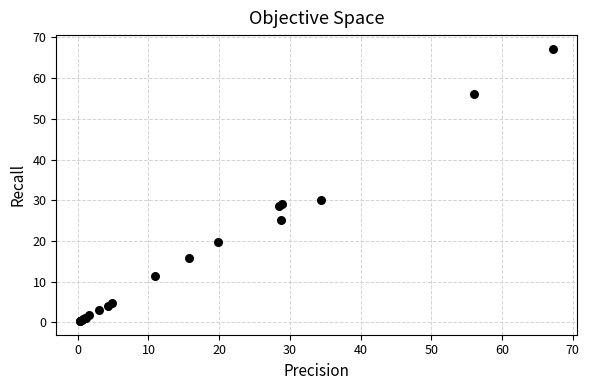

What Y value in the scatter plot is closest to 33?

30.1